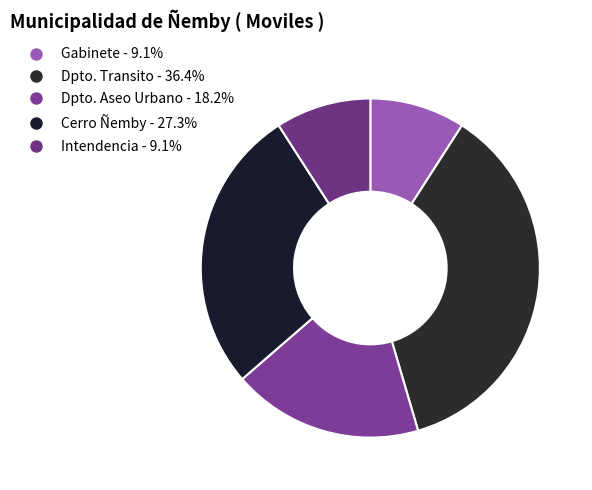

How many slices are in this pie chart?

5